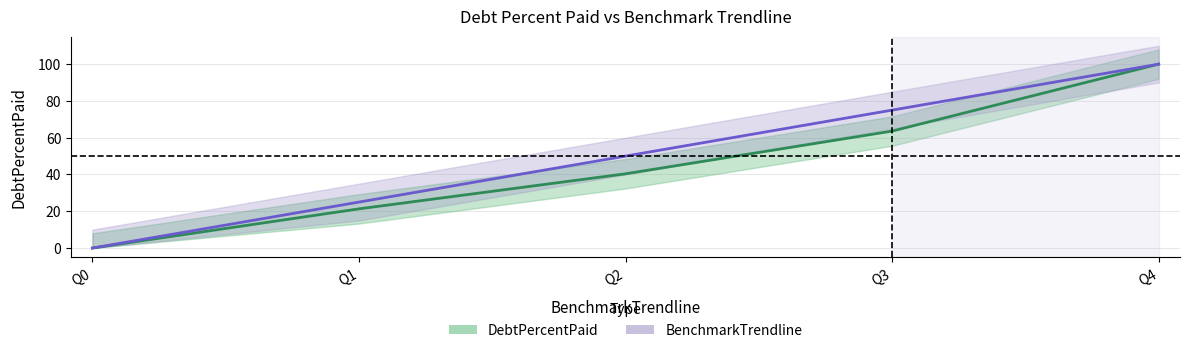

Does the chart display data point markers on the line(s)?

No